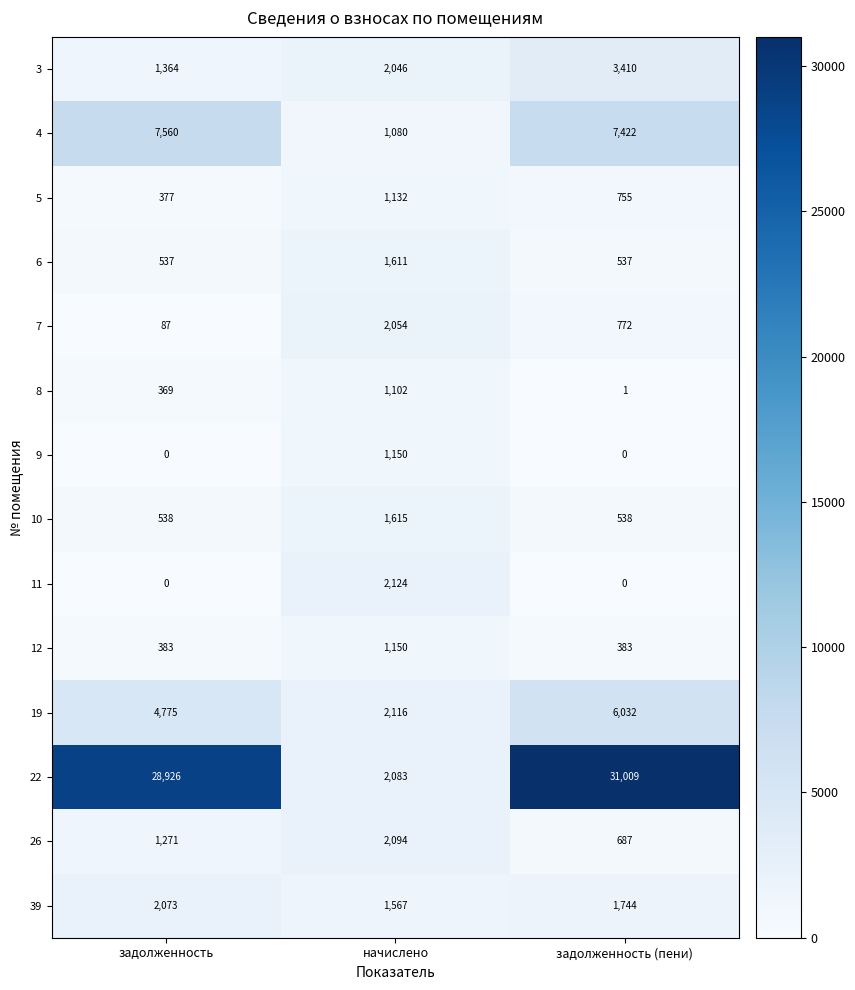

At which label does 5 reach its minimum?

задолженность